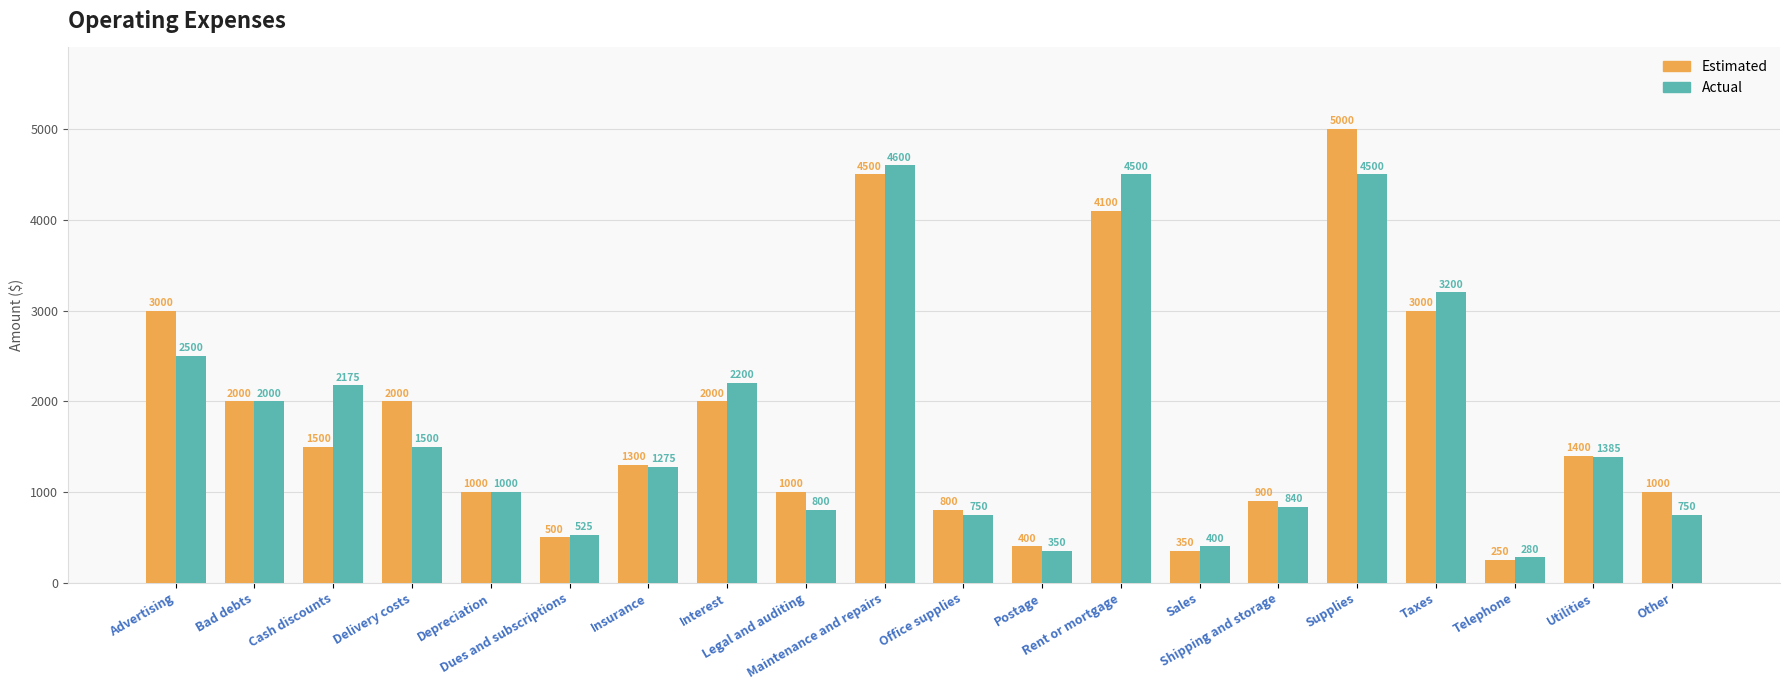

What are all the series names shown in the legend?

Estimated, Actual